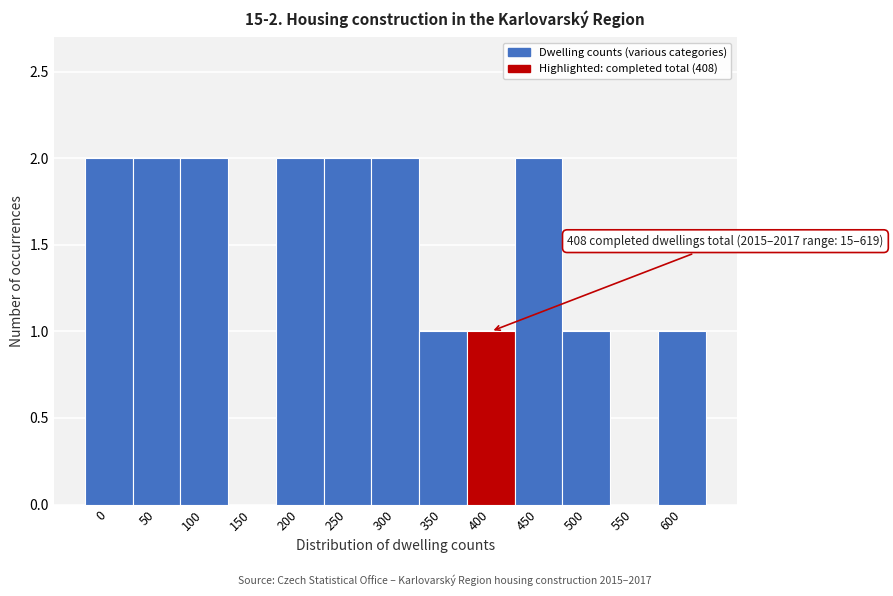

Reading left to right, list all the values displayed in this chart.

0=2	50=2	100=2	150=0	200=2	250=2	300=2	350=1	400=1	450=2	500=1	550=0	600=1